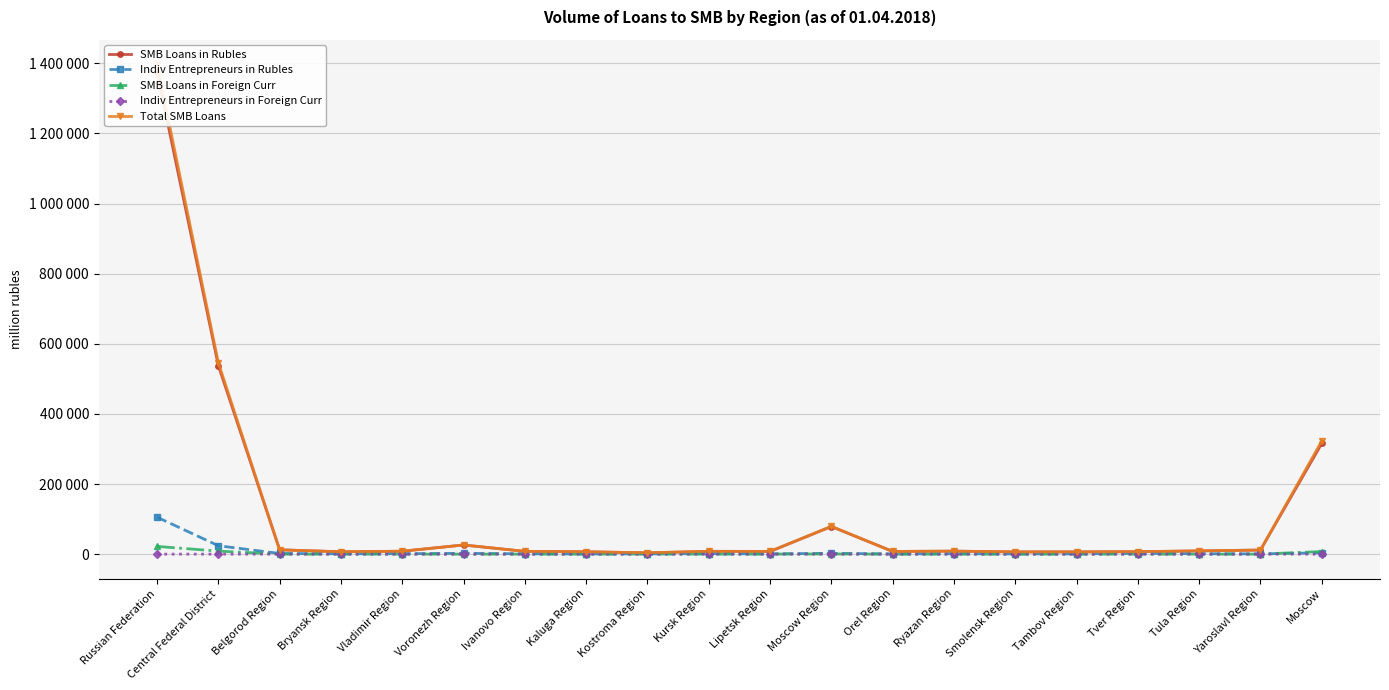

True or false: Indiv Entrepreneurs in Rubles has a value of 1002 at Bryansk Region.

True